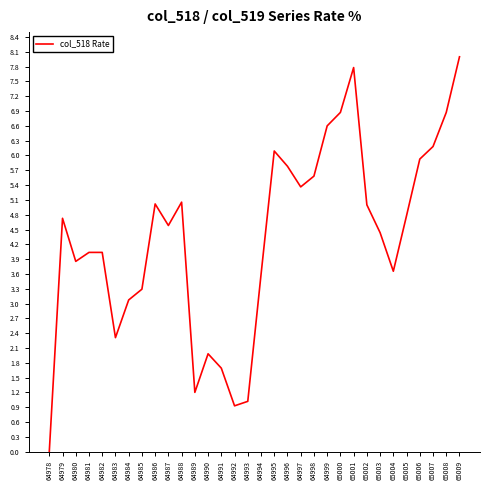

What is the sum of all values?

139.3